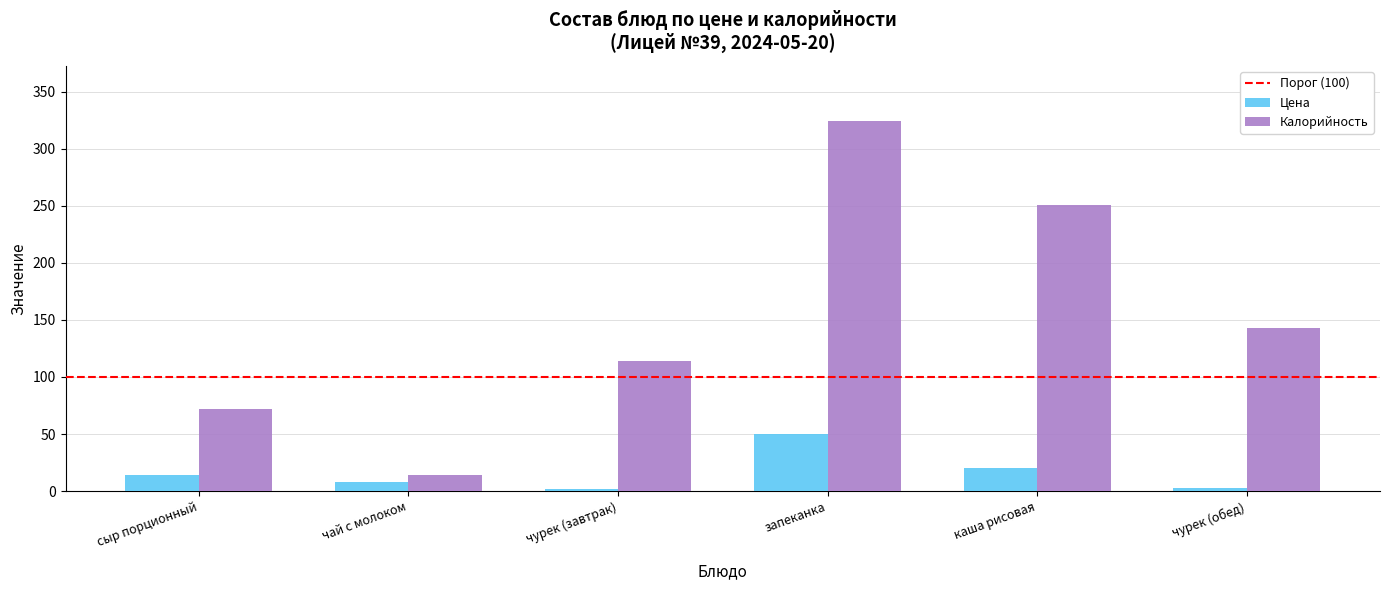

What is the difference between the second highest and minimum values in the Калорийность series?

236.5